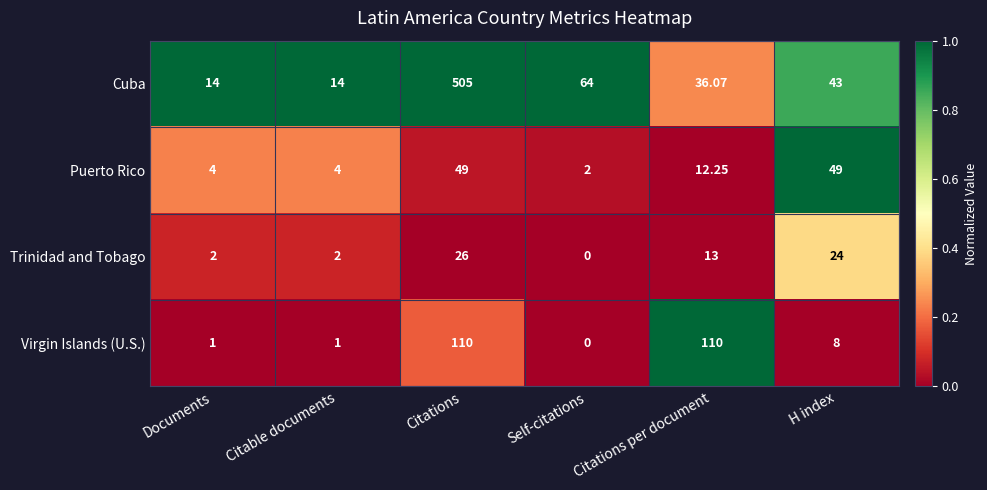

Between Citable documents and Citations per document, which series saw the biggest shift?

Virgin Islands (U.S.)